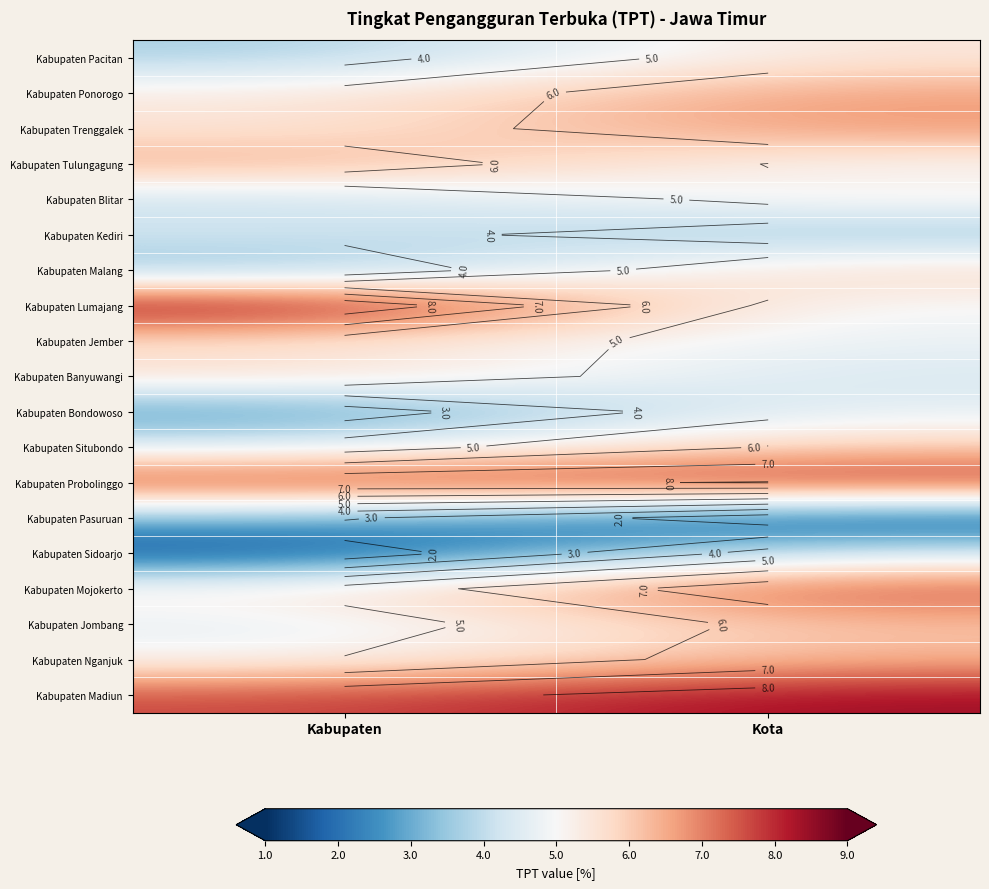

The value of Kabupaten Nganjuk at Kabupaten is 7.2. True or false?

False